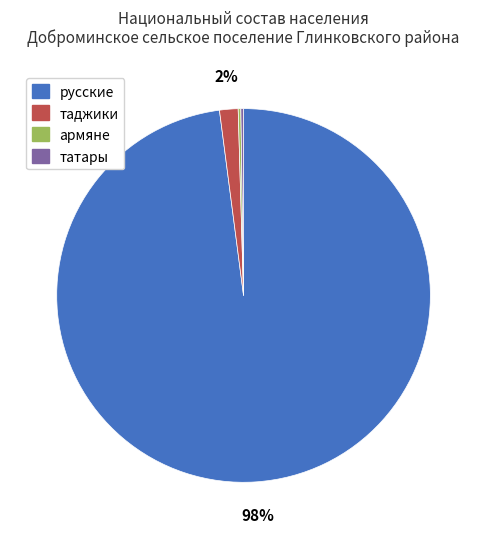

To the nearest percent, what is the average slice percentage?

25%